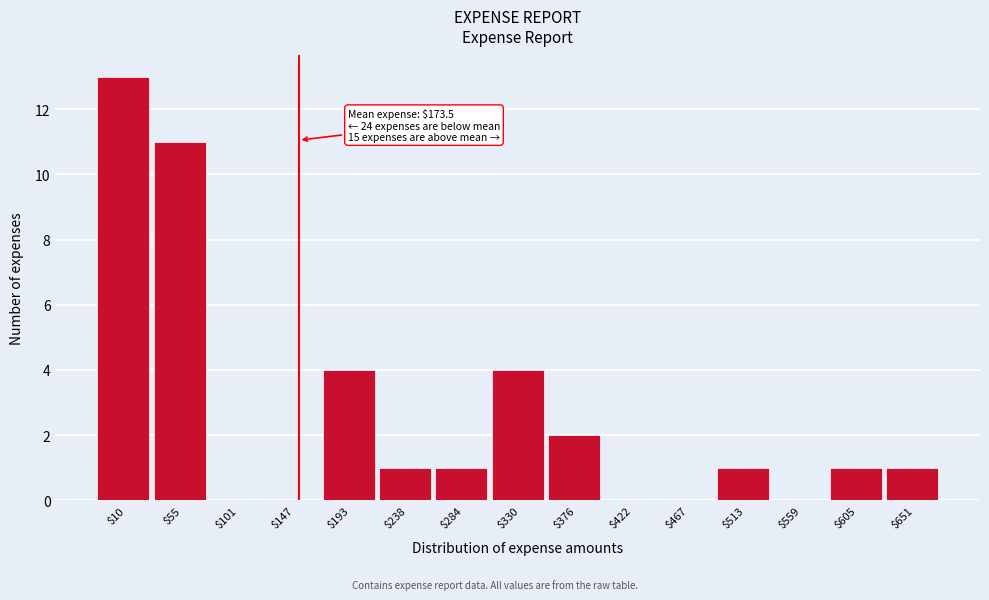

What is the sum of all values?

39